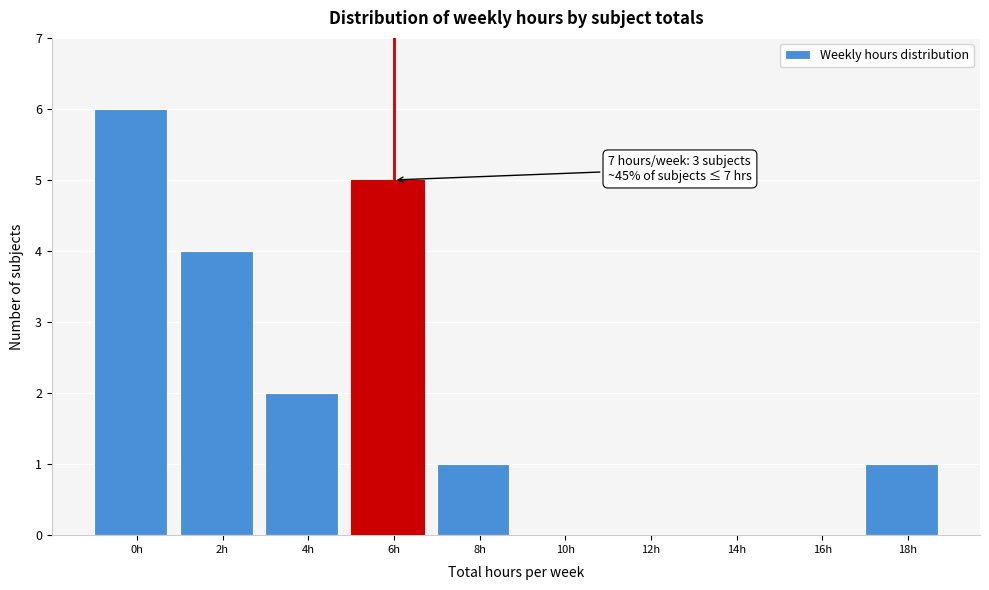

Reading left to right, extract all data points from this chart.

0h=6	2h=4	4h=2	6h=5	8h=1	10h=0	12h=0	14h=0	16h=0	18h=1